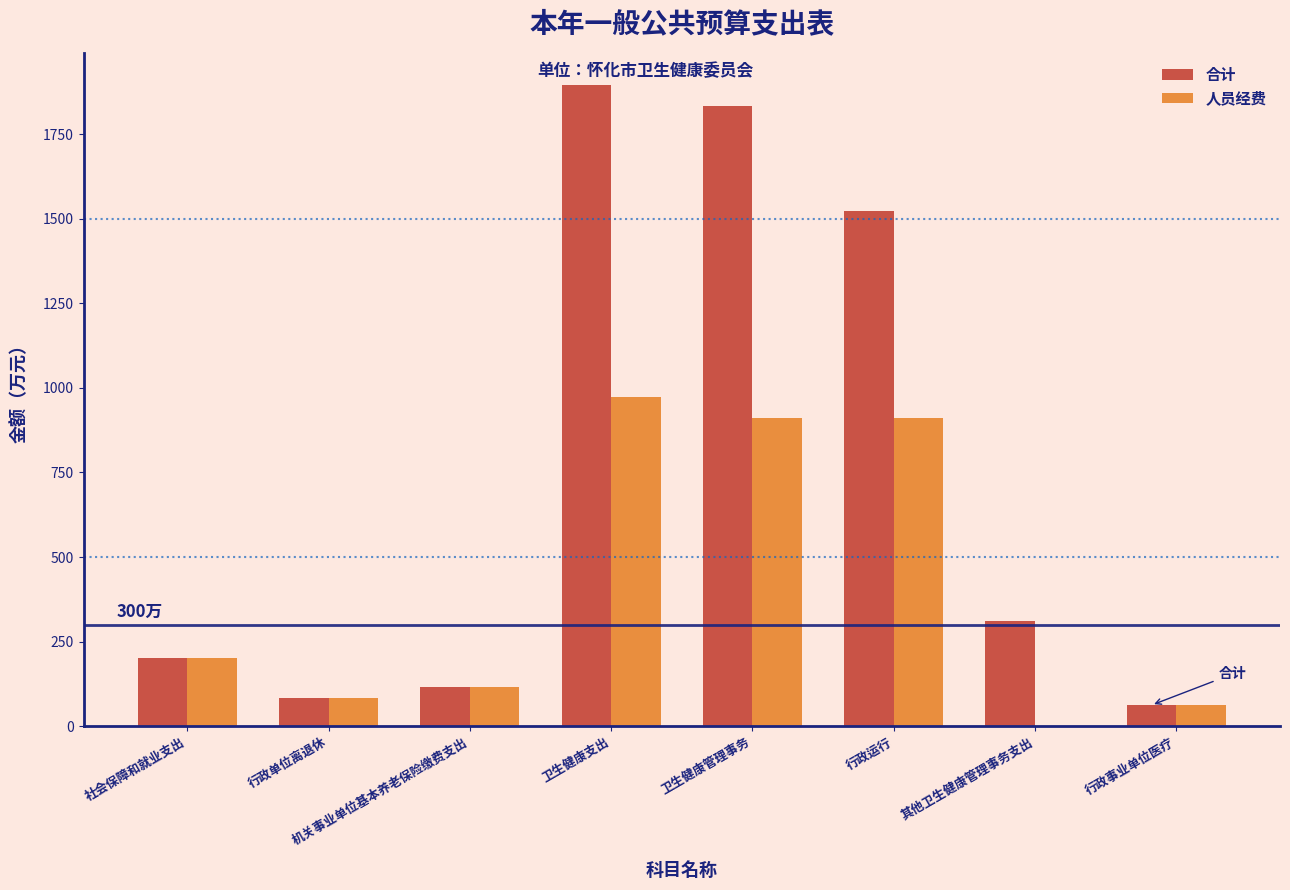

What is the approximate value of 合计 at 机关事业单位基本养老保险缴费支出?

116.9